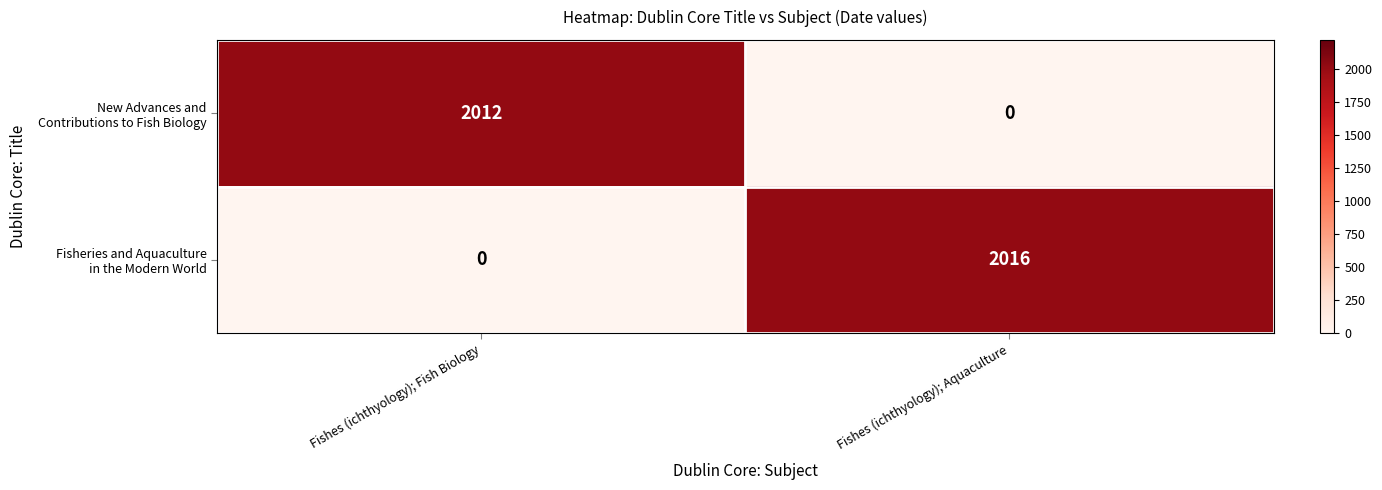

What is the total value across all series at Fishes (ichthyology); Fish Biology?

2012